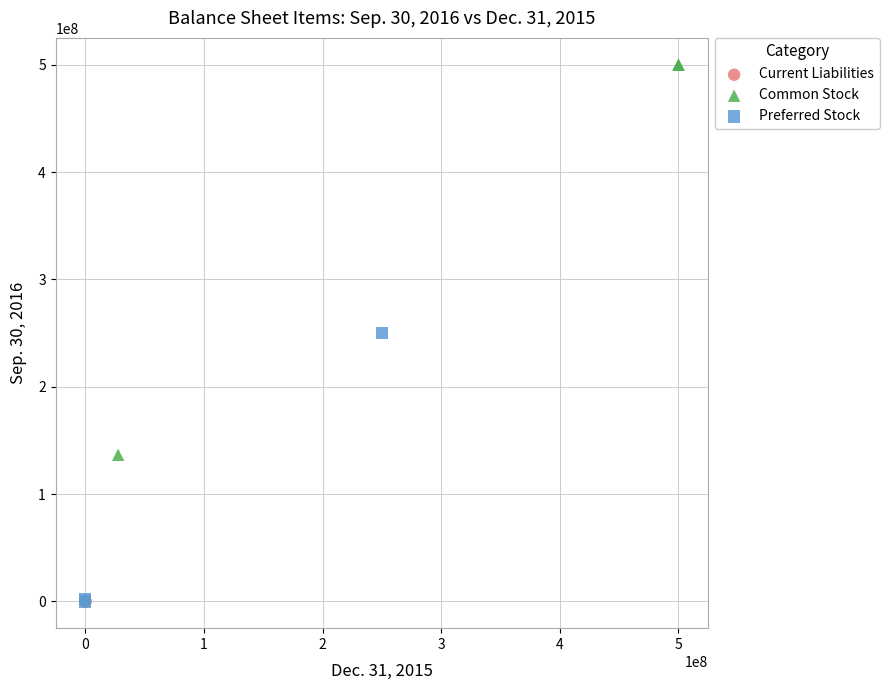

What are all the series names shown in the legend?

Current Liabilities, Common Stock, Preferred Stock